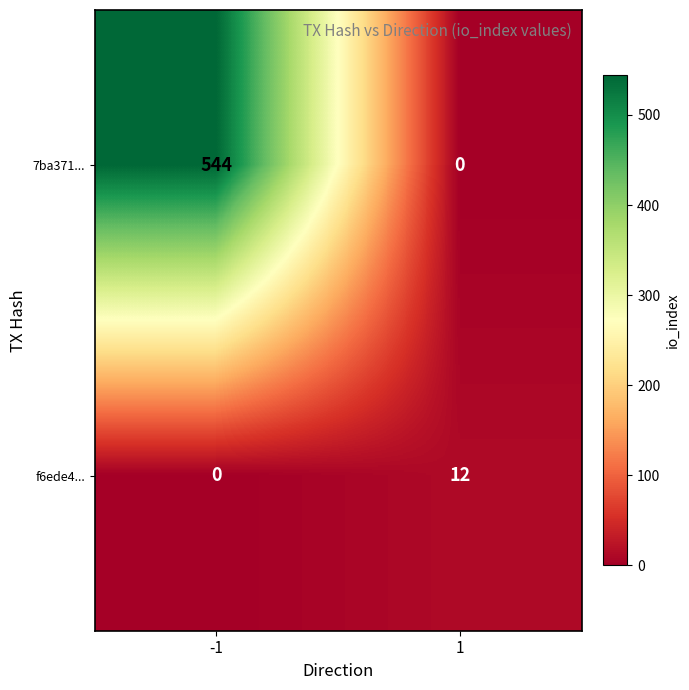

True or false: 7ba371... has a value of -281 at 1.

False